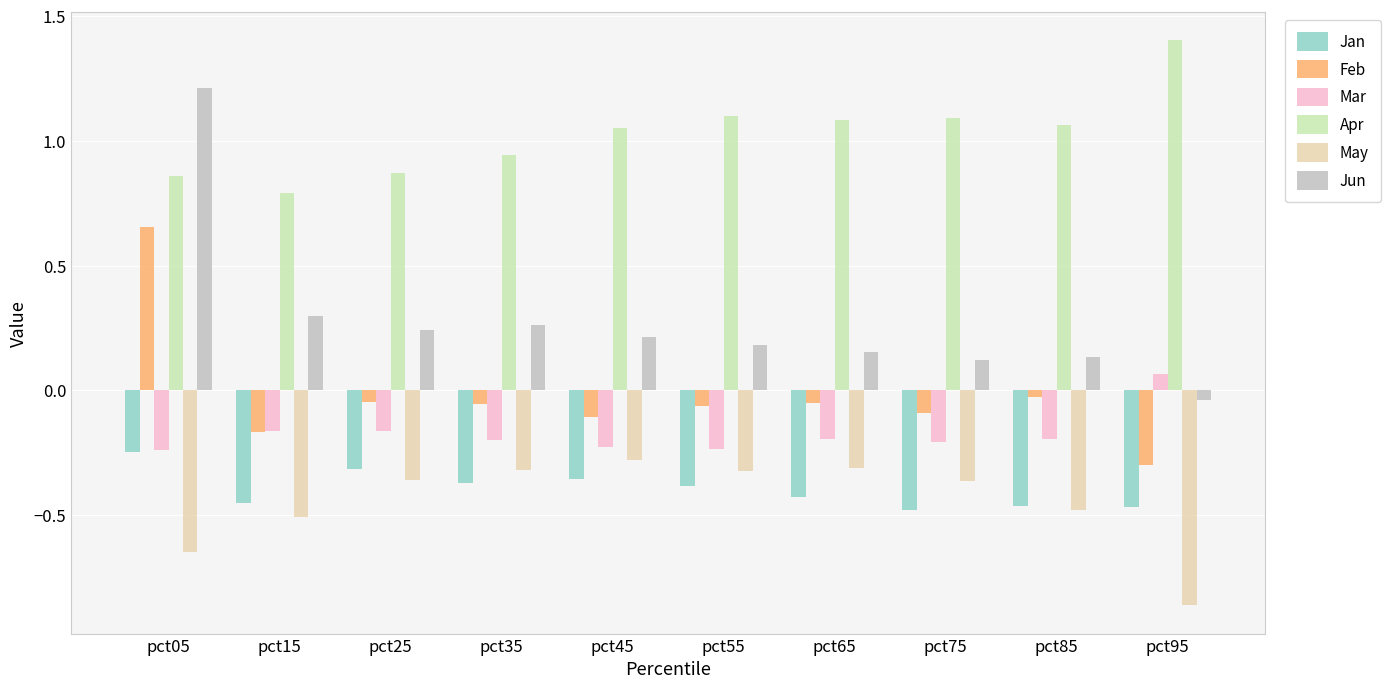

What is the total value across all series at pct05?

1.6